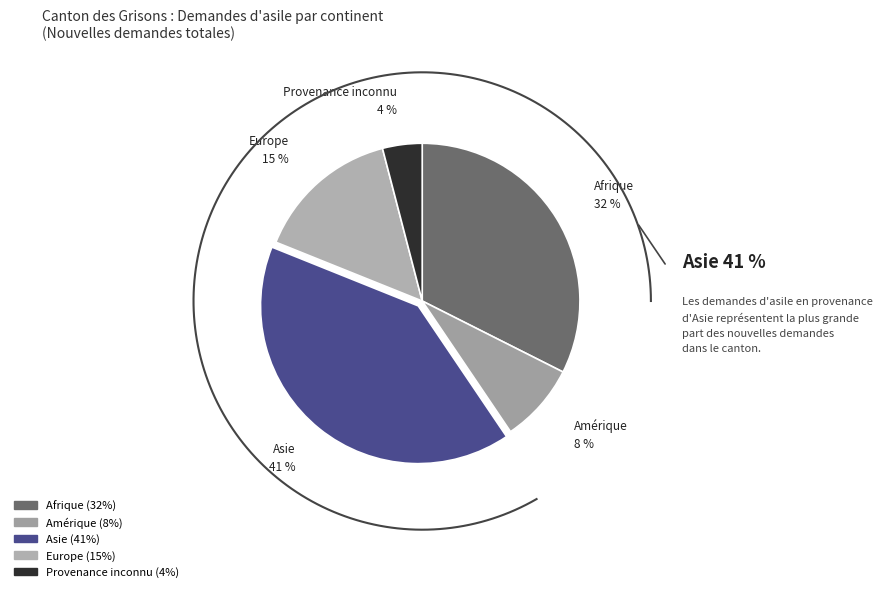

What percentage is the Asie slice, to the nearest percent?

41%